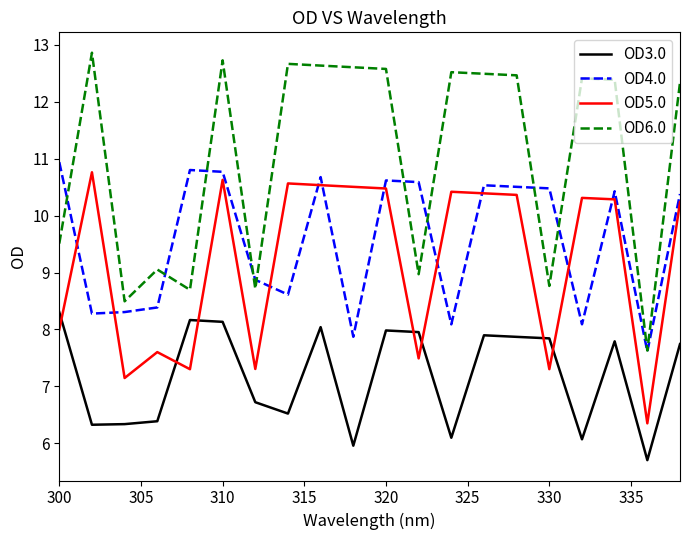

Which series ends up on top after the final intersection of OD5.0 and OD3.0?

OD5.0